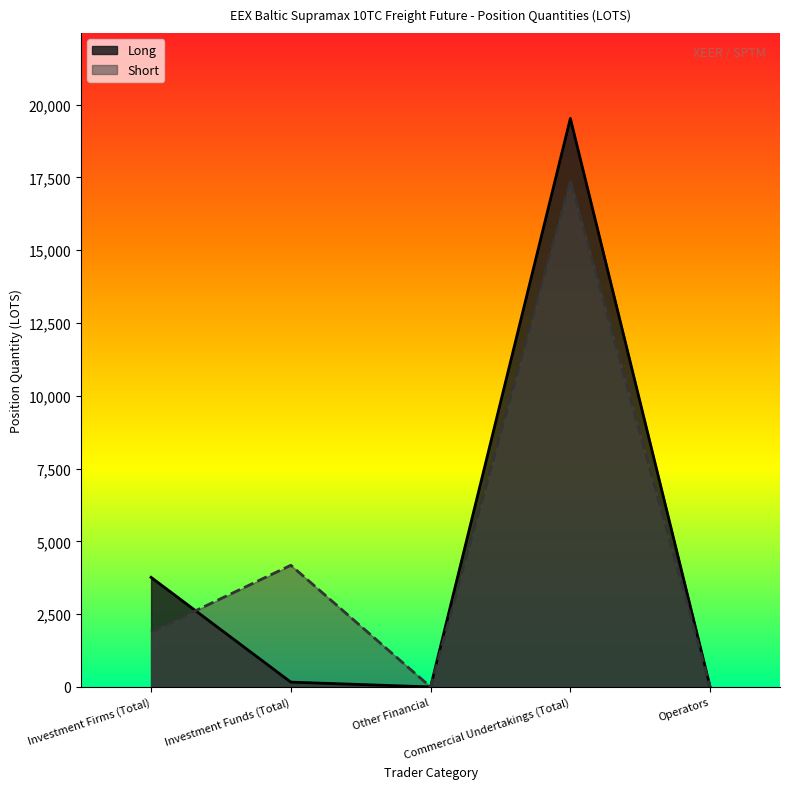

How many lines are shown in the chart?

2